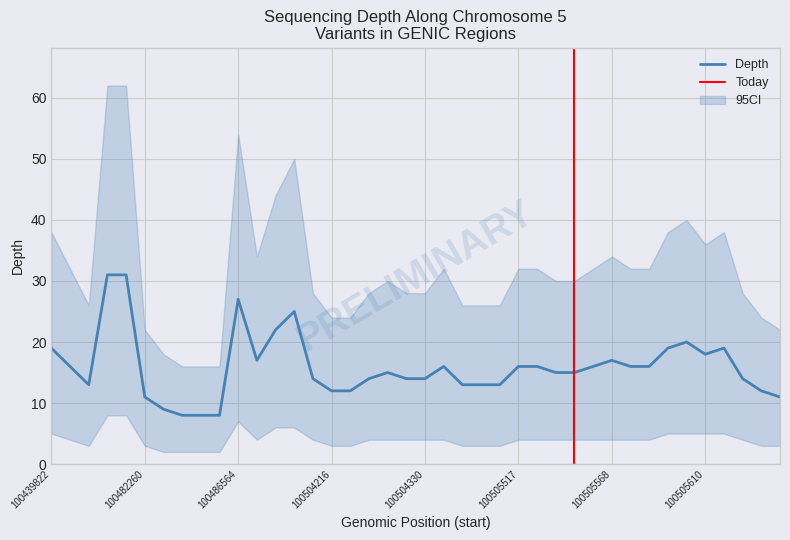

The value of Depth at 100505568 is 17. True or false?

True